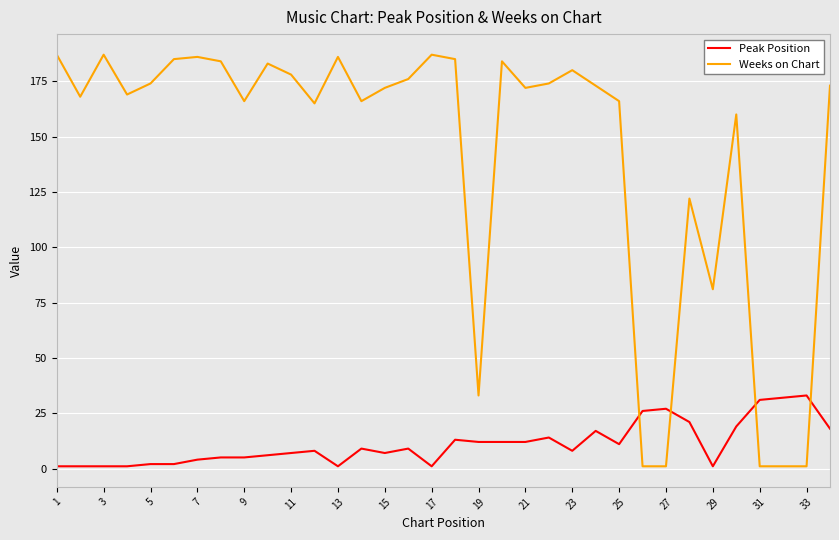

List the series in order of their peak value, lowest first.

Peak Position, Weeks on Chart